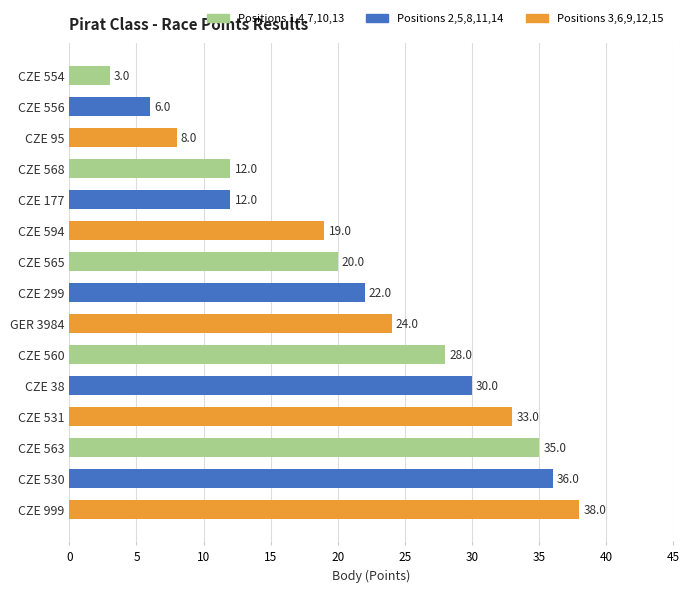

At which label is the value closest to 20?

CZE 565